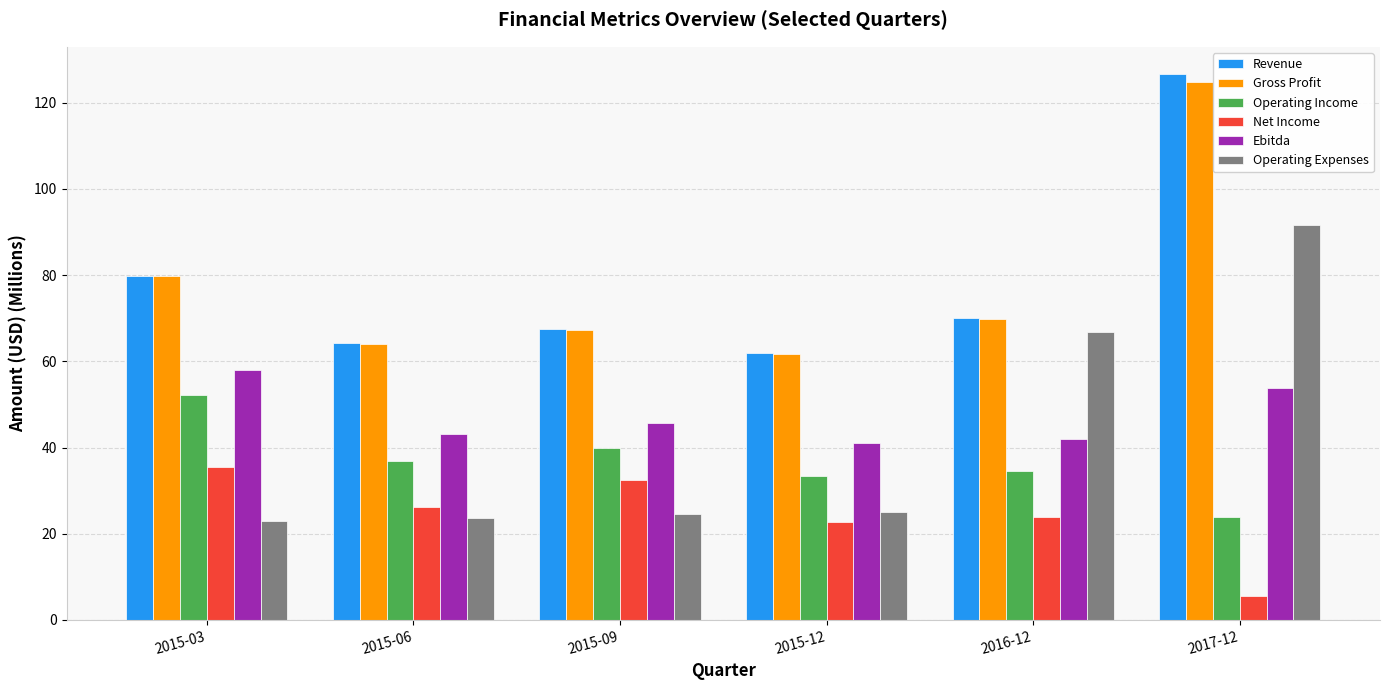

What is the difference between the highest and lowest values at 2015-12?

39.0